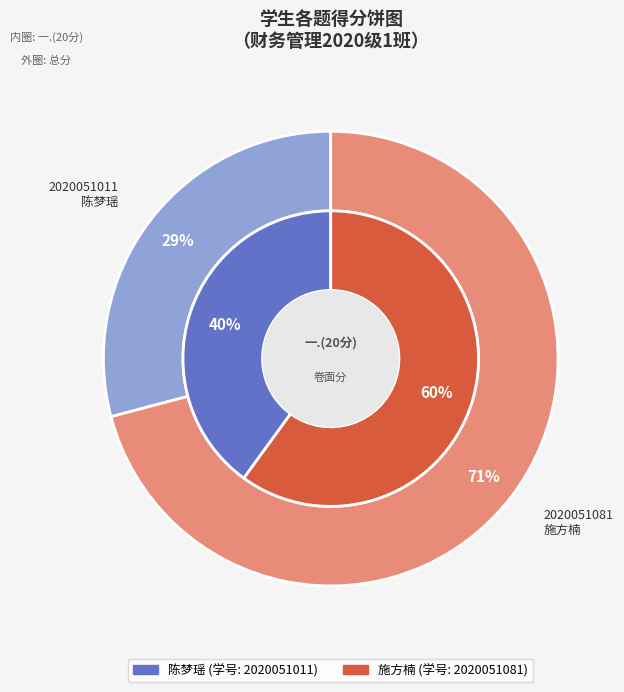

What percentage is the 2020051011
陈梦瑶 slice, to the nearest percent?

40%